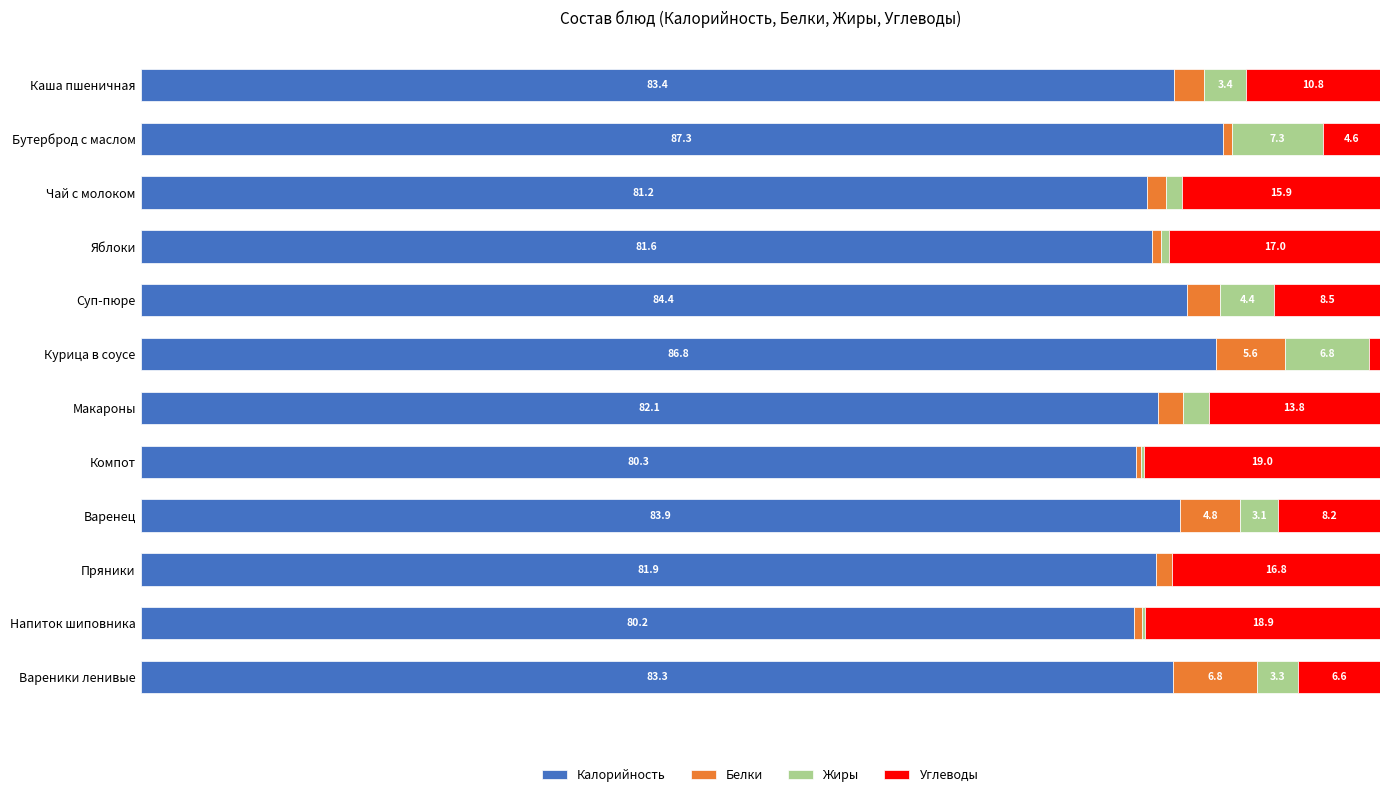

Rank the series by their maximum value, from highest to lowest.

Калорийность, Углеводы, Жиры, Белки